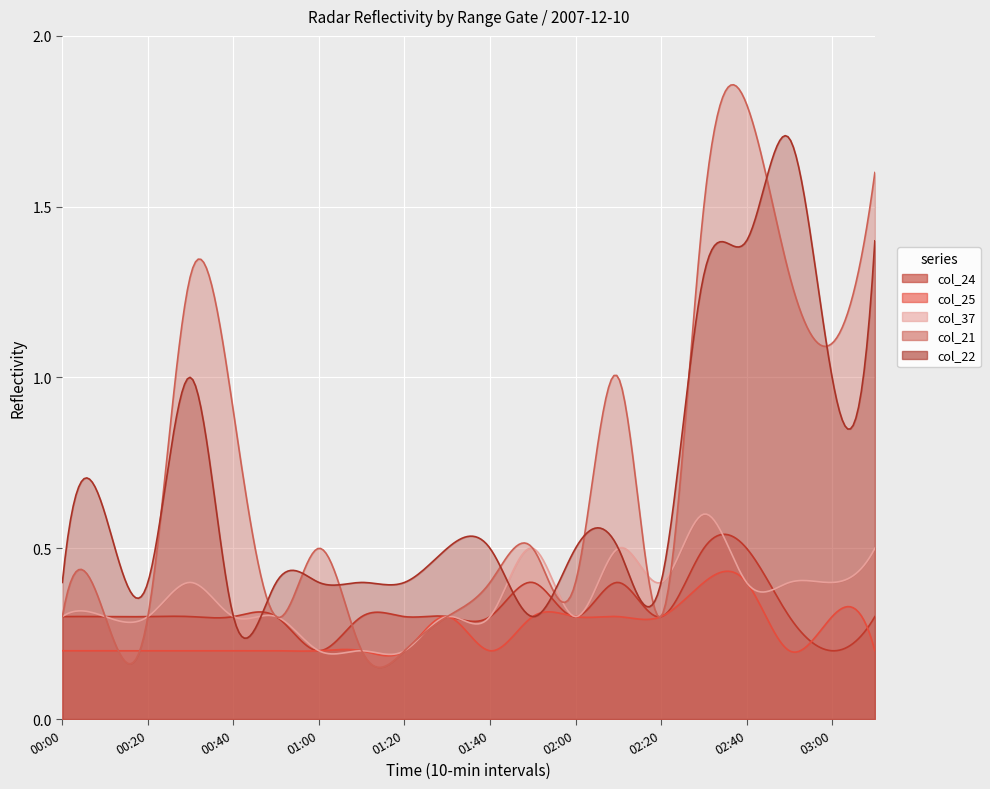

Is the value of col_21 at 02:40 greater than the value of col_22 at 02:40?

Yes